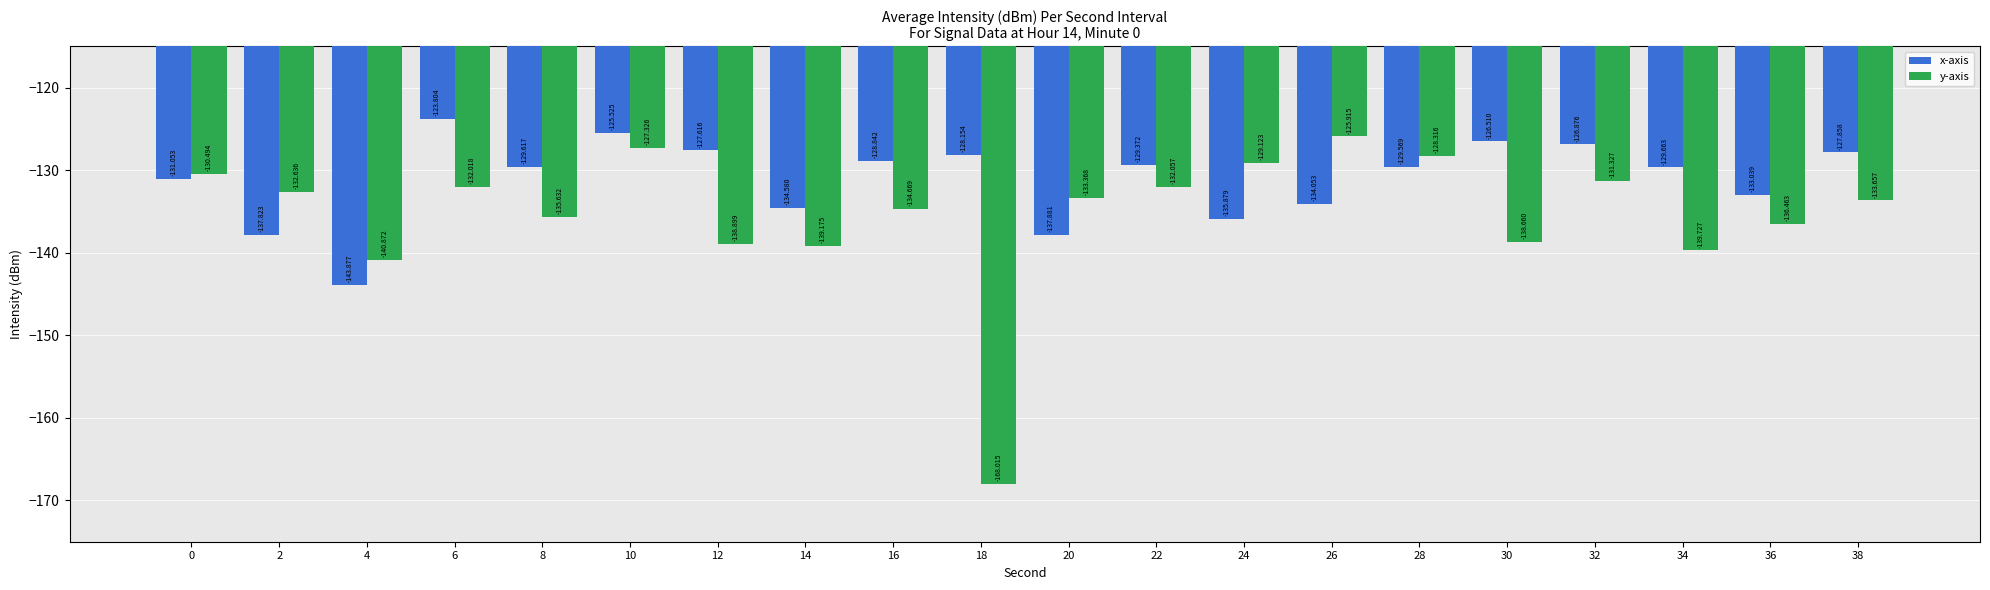

True or false: y-axis has a value of -55.8 at 30.

False